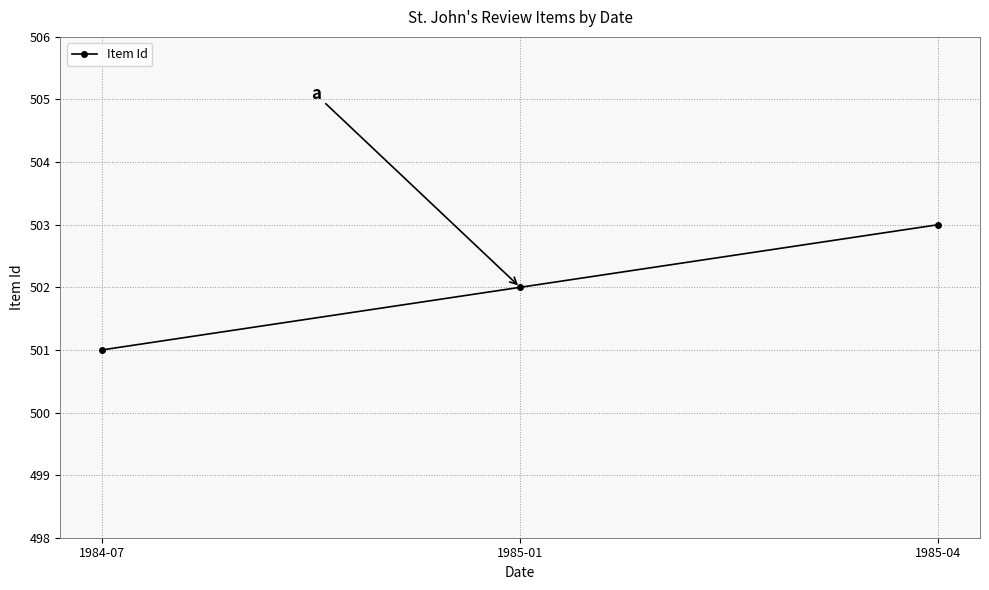

What position from the left is 1985-04?

3